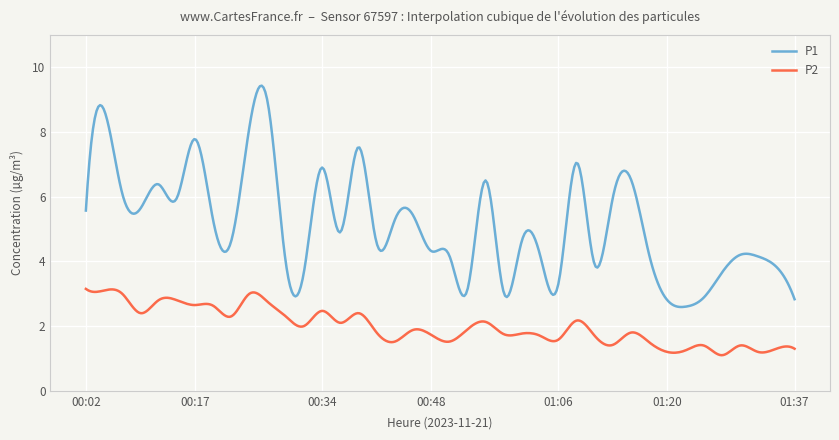

Which series has the largest total across all categories?

P1